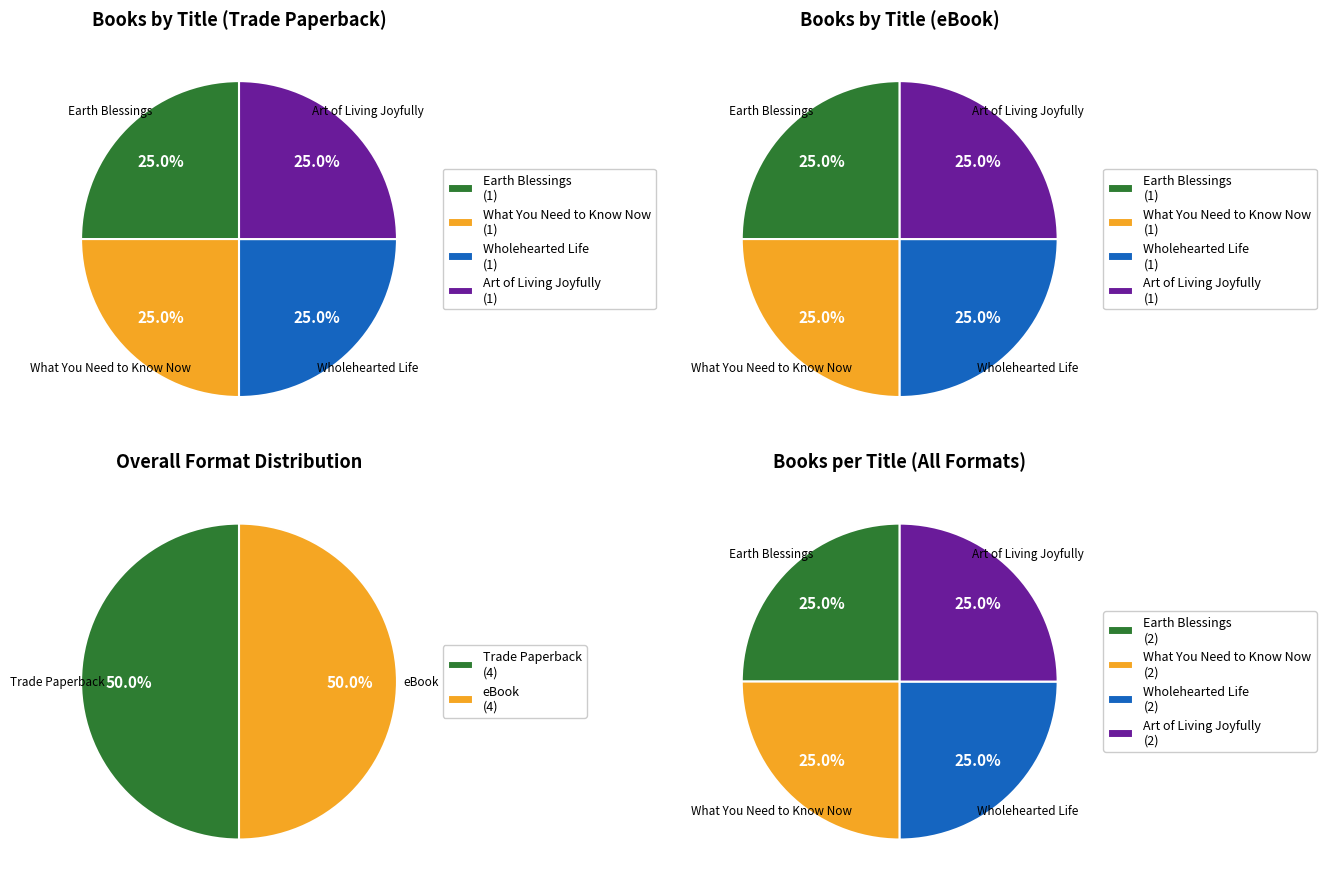

Which series changed the most between What You Need to Know Now and Wholehearted Life?

Trade Paperback